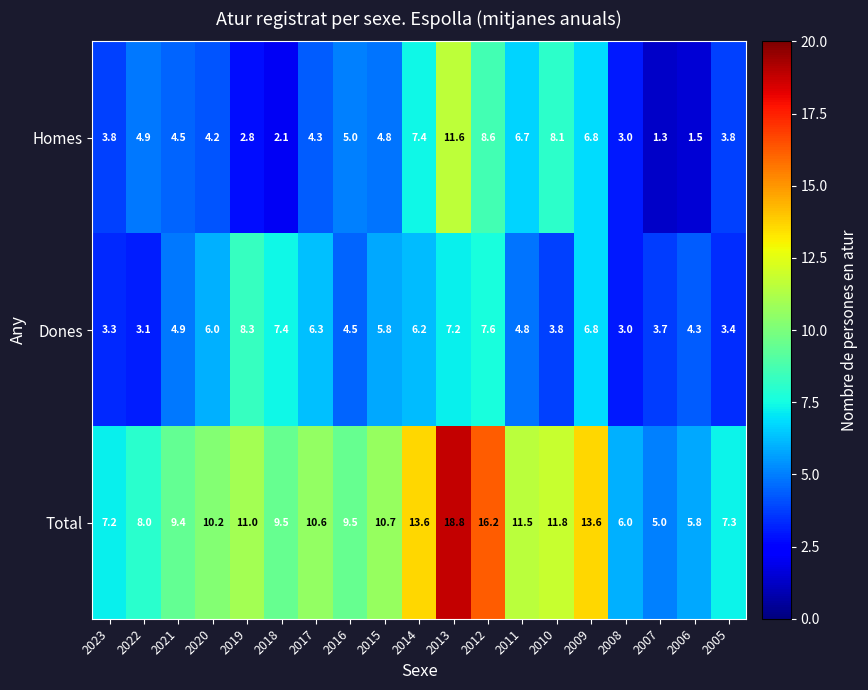

What is the sum of all Total values?

195.7